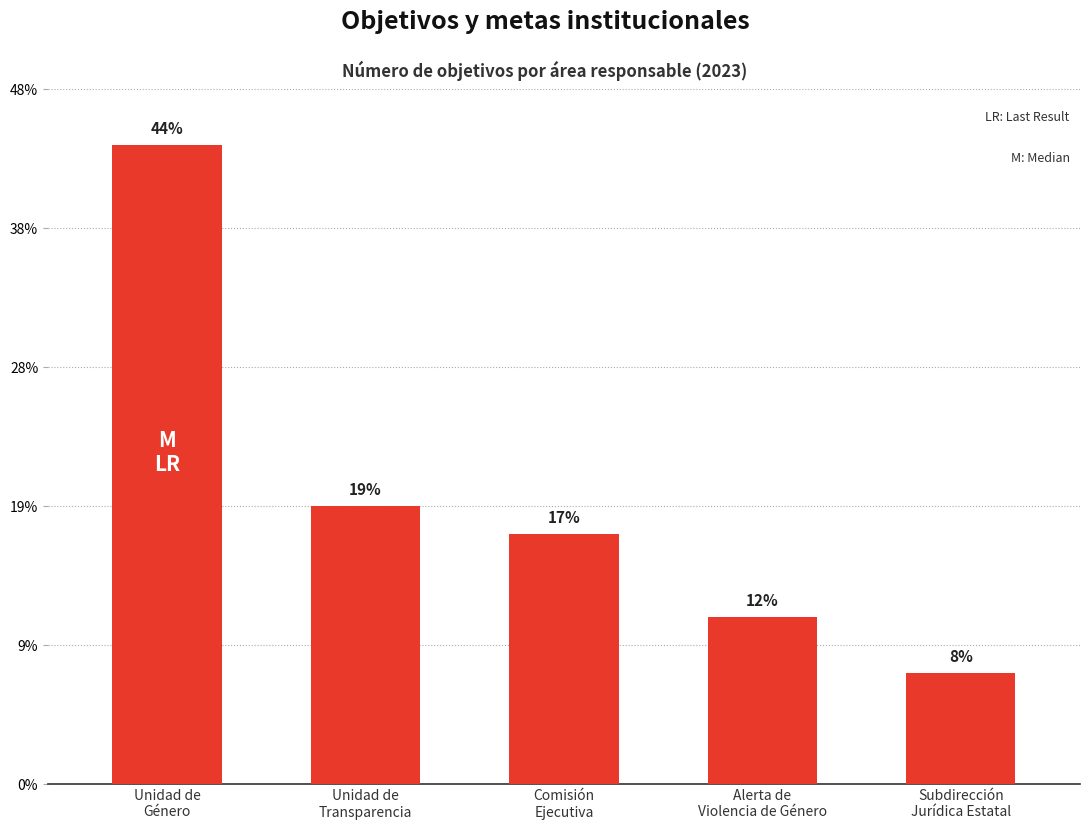

Is it true that the value at Unidad de
Transparencia is 3?

False